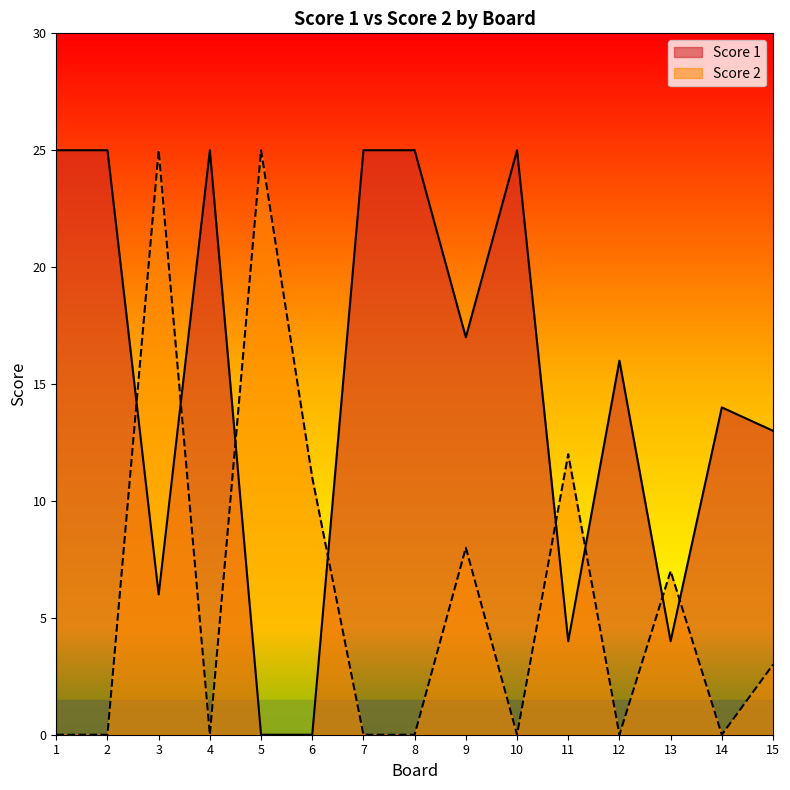

At which category is the sum across all series the highest?

3